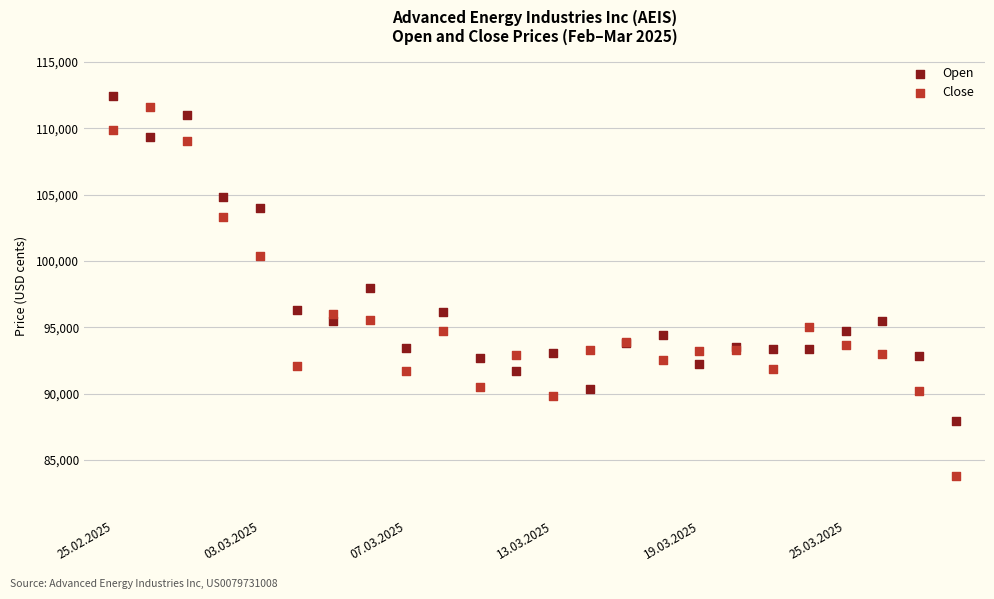

Which series reaches the maximum Y coordinate?

Open